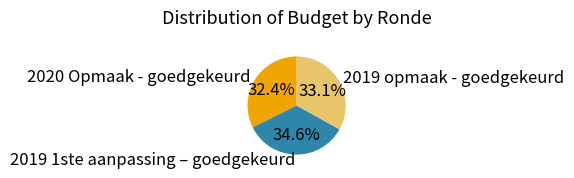

What percentage is the 2019 opmaak - goedgekeurd slice, to the nearest percent?

33%